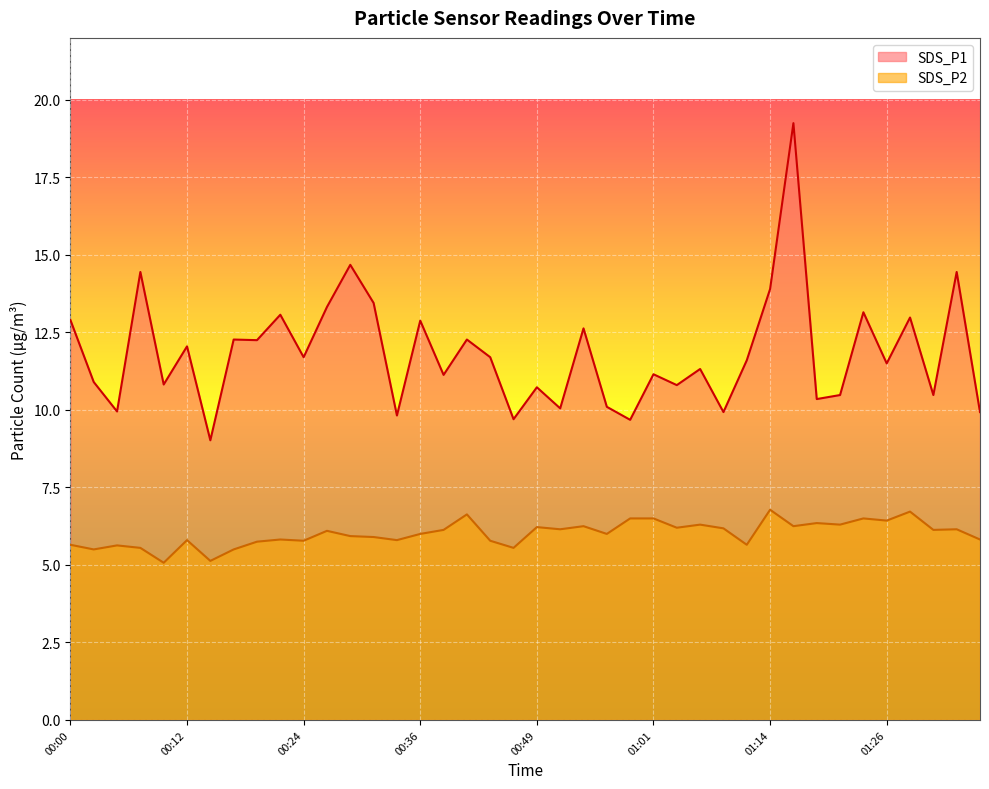

True or false: SDS_P2 and SDS_P1 intersect in this chart.

False